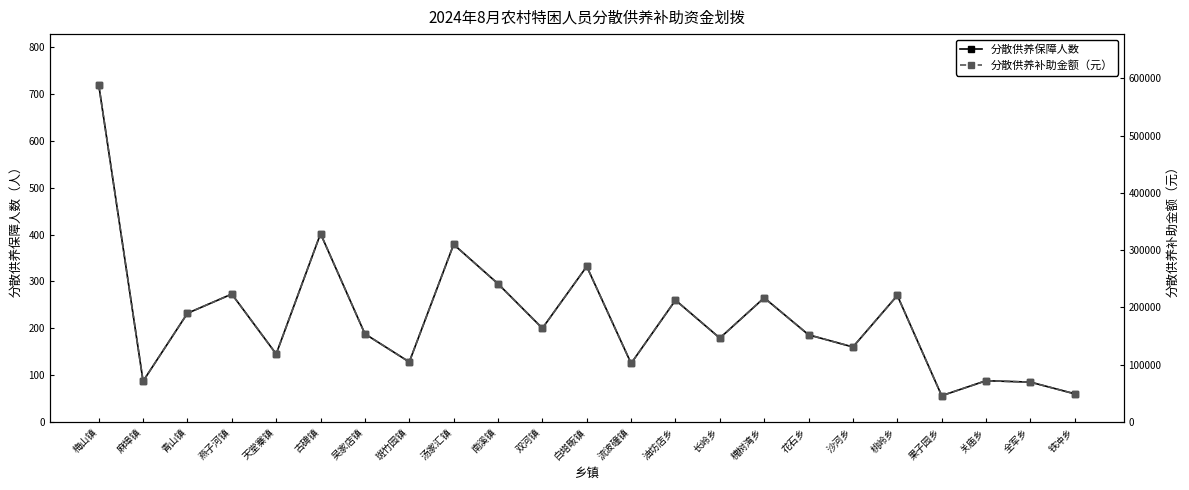

Rank the categories by 分散供养补助金额（元） value from highest to lowest.

梅山镇, 古碑镇, 汤家汇镇, 白塔畈镇, 南溪镇, 燕子河镇, 桃岭乡, 槐树湾乡, 油坊店乡, 青山镇, 双河镇, 吴家店镇, 花石乡, 长岭乡, 沙河乡, 天堂寨镇, 斑竹园镇, 流波䃥镇, 关庙乡, 麻埠镇, 全军乡, 铁冲乡, 果子园乡